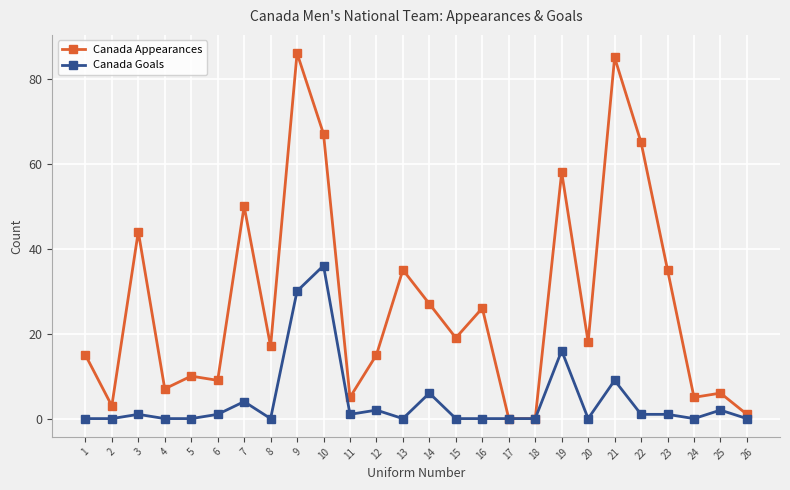

At which label is Canada Goals closest to 18?

19